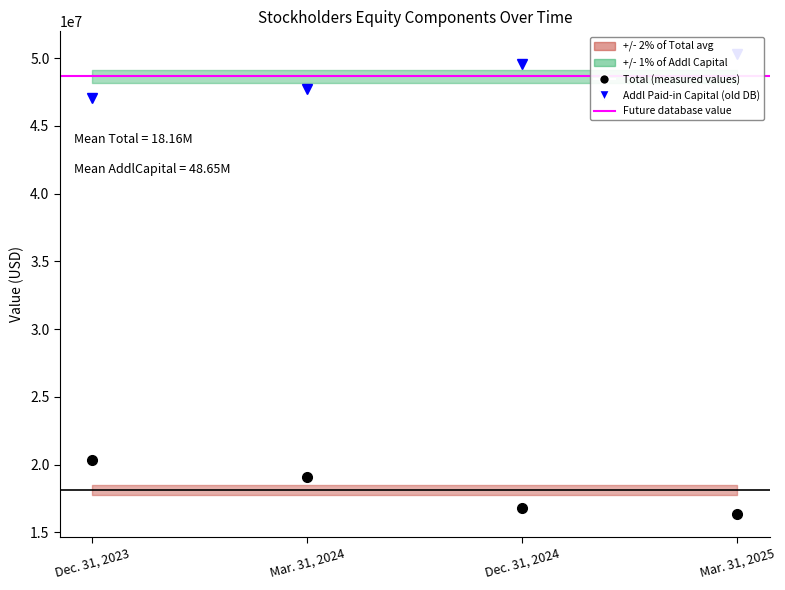

Is it true that Total equals 19117531 at Mar. 31, 2024?

True